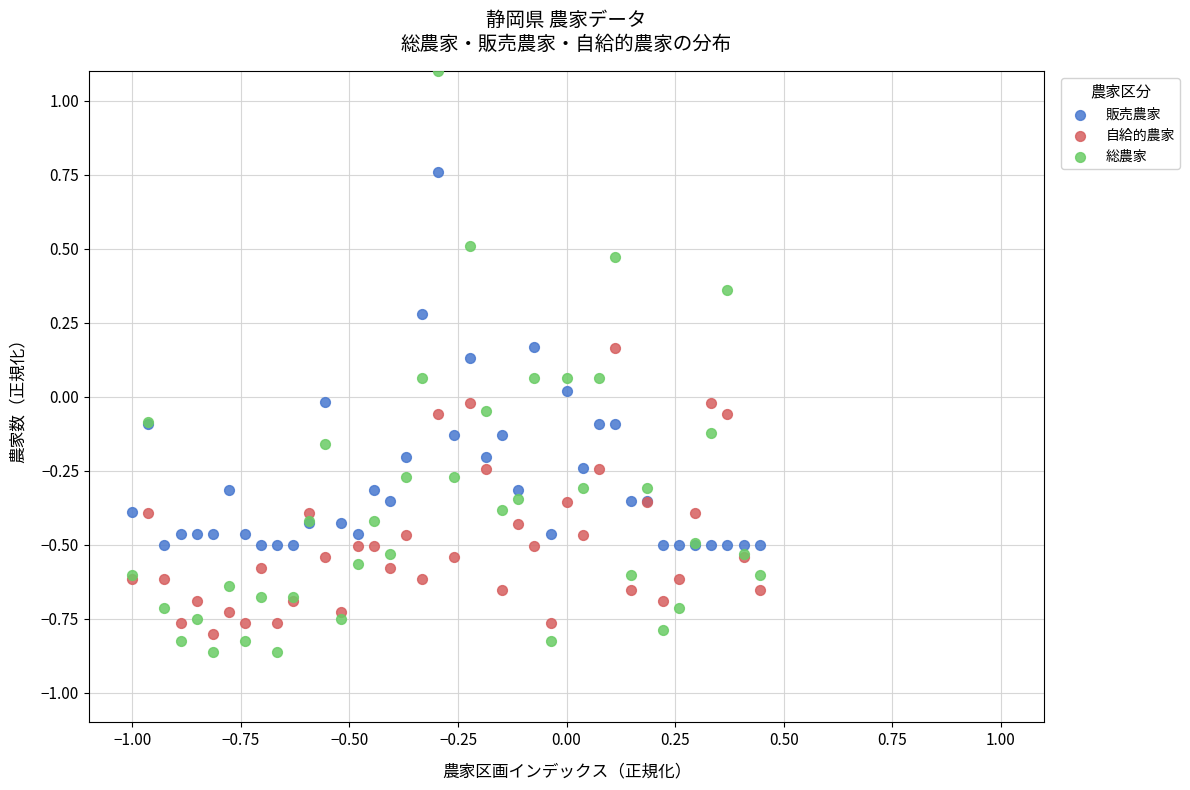

Which series has the largest Y range (max minus min)?

総農家